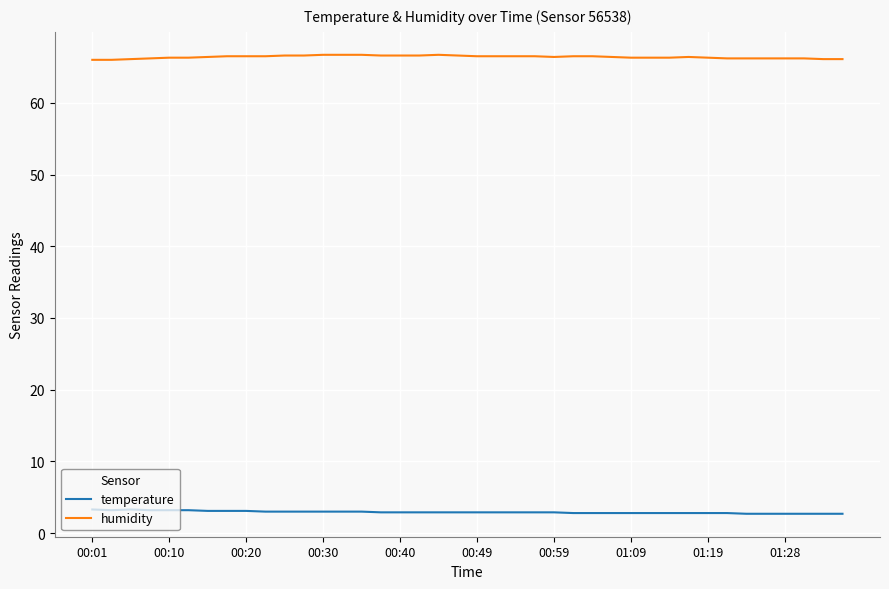

Count the temperature values in the range 2 to 3.

31